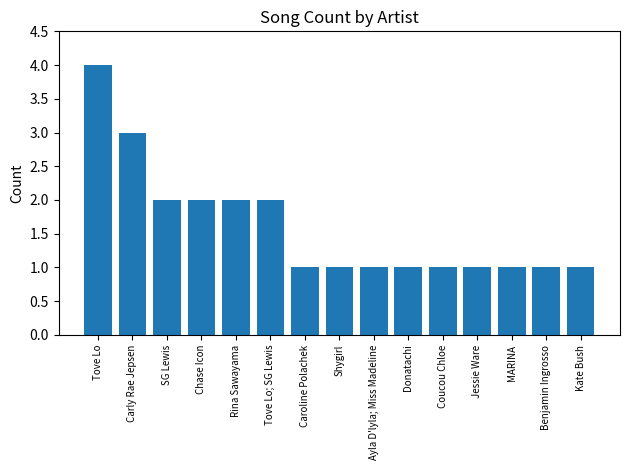

Which category has the highest value across all series?

Tove Lo